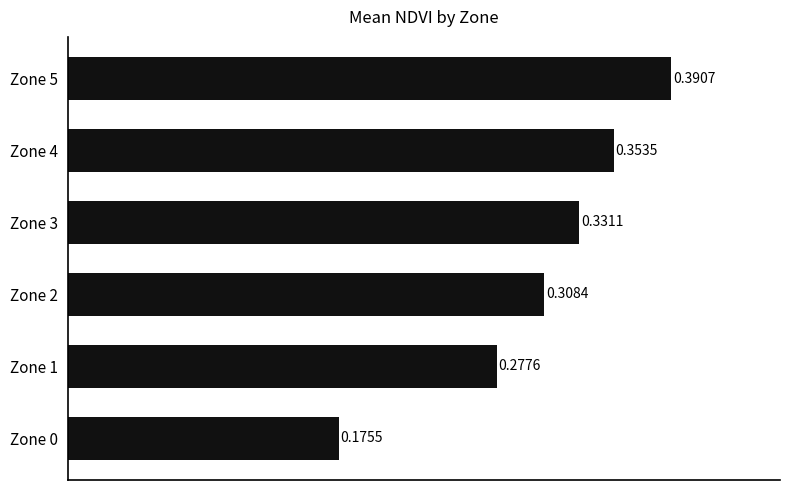

What is the sum of the values at Zone 0 and Zone 3?

0.5